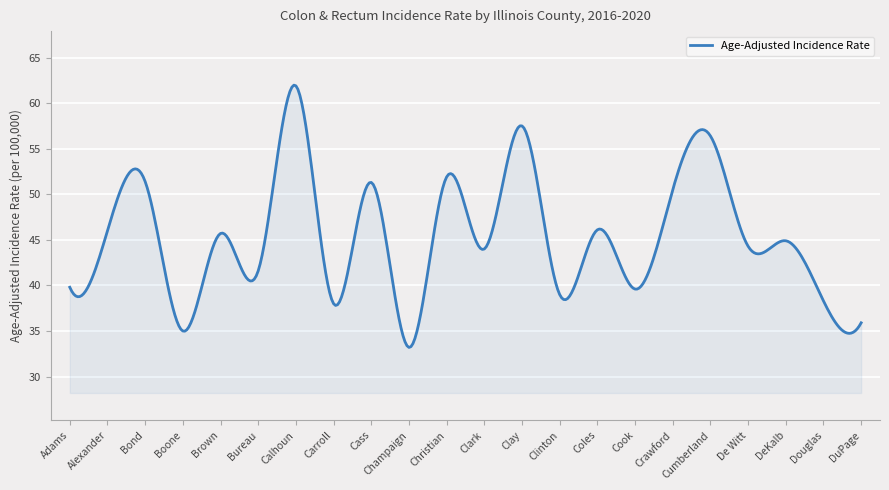

What is the greatest value displayed?

62.0